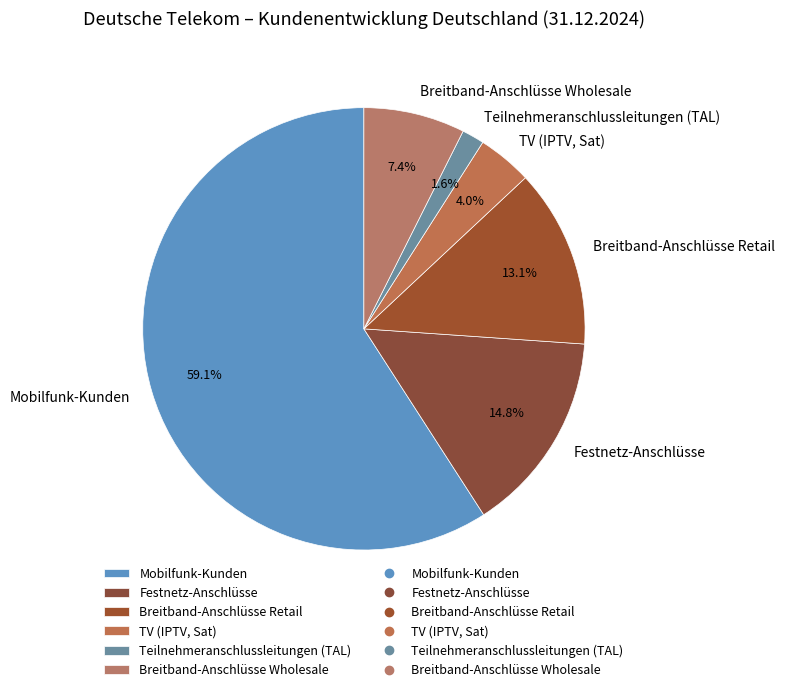

What is the smallest slice in the pie chart?

Teilnehmeranschlussleitungen (TAL)